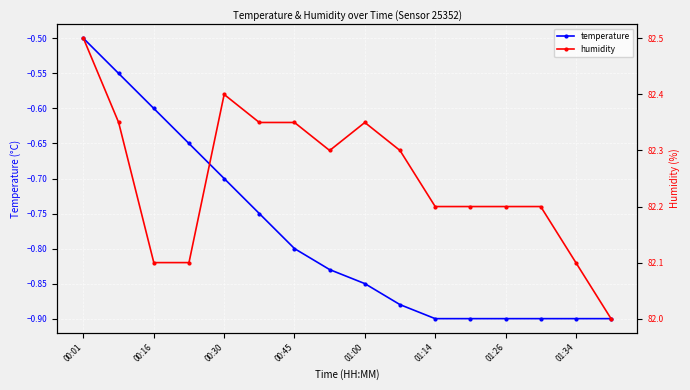

True or false: temperature and humidity intersect in this chart.

False